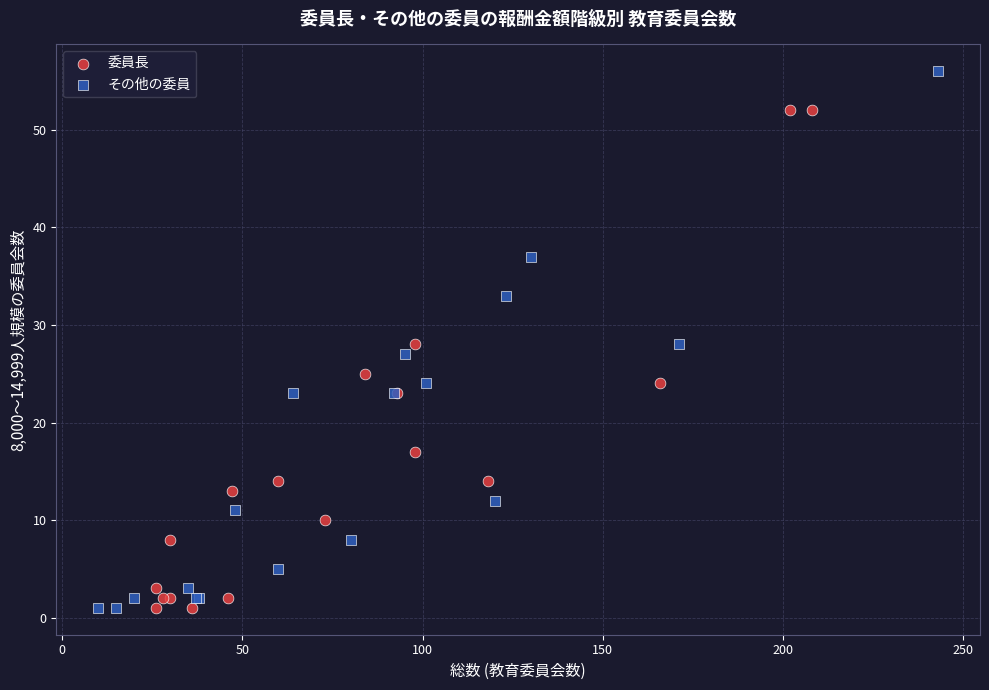

Which series contains the highest Y value?

その他の委員